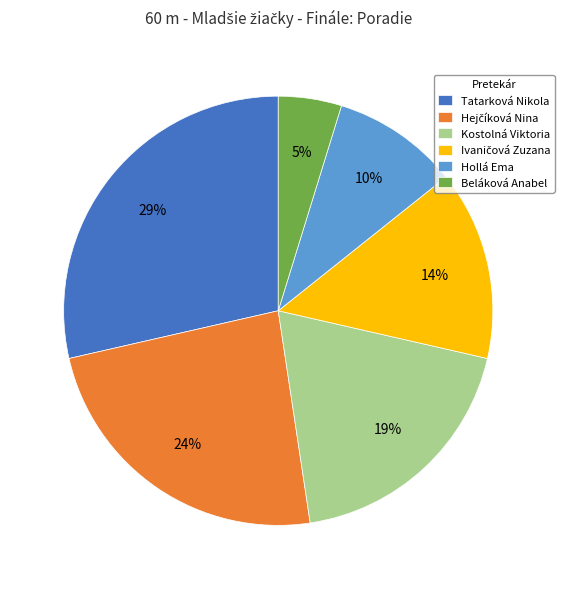

How many segments does this pie chart have?

6